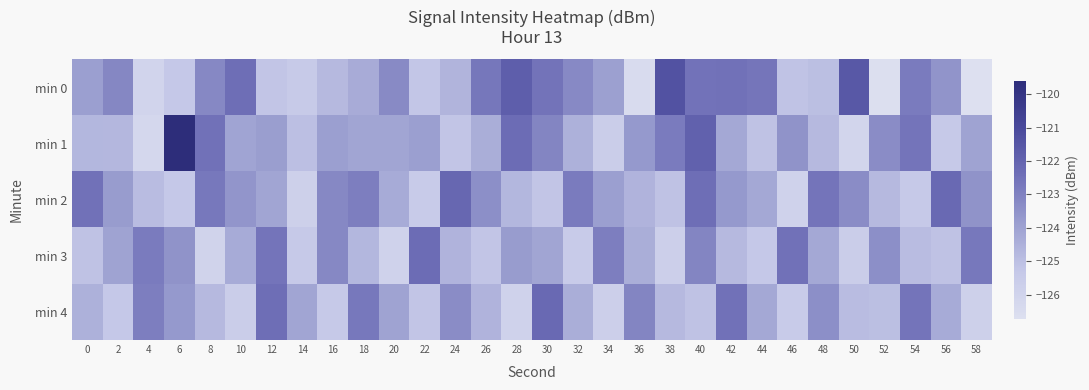

Reading right to left, what are all the values shown in this chart?

min 0: 58=-126.7	56=-123.6	54=-122.8	52=-126.7	50=-121.5	48=-125.0	46=-125.1	44=-122.6	42=-122.5	40=-122.5	38=-121.3	36=-126.5	34=-123.9	32=-123.2	30=-122.6	28=-121.8	26=-122.7	24=-124.6	22=-125.2	20=-123.3	18=-124.3	16=-124.8	14=-125.5	12=-125.2	10=-122.4	8=-123.2	6=-125.3	4=-126.0	2=-123.1	0=-123.9
min 1: 58=-124.0	56=-125.4	54=-122.6	52=-123.3	50=-126.1	48=-124.8	46=-123.5	44=-125.1	42=-124.2	40=-121.9	38=-122.8	36=-123.7	34=-125.6	32=-124.5	30=-123.1	28=-122.3	26=-124.4	24=-125.2	22=-123.9	20=-124.1	18=-124.1	16=-123.9	14=-125.0	12=-123.8	10=-124.1	8=-122.5	6=-119.6	4=-126.2	2=-124.7	0=-124.7
min 2: 58=-123.5	56=-122.2	54=-125.4	52=-124.8	50=-123.3	48=-122.6	46=-125.9	44=-124.2	42=-123.7	40=-122.4	38=-125.1	36=-124.6	34=-123.9	32=-122.8	30=-125.2	28=-124.7	26=-123.4	24=-122.1	22=-125.5	20=-124.3	18=-122.9	16=-123.2	14=-125.8	12=-124.1	10=-123.6	8=-122.7	6=-125.3	4=-124.9	2=-123.8	0=-122.5
min 3: 58=-122.7	56=-125.1	54=-124.9	52=-123.4	50=-125.6	48=-124.2	46=-122.5	44=-125.3	42=-124.8	40=-123.1	38=-125.7	36=-124.4	34=-122.9	32=-125.5	30=-124.1	28=-123.8	26=-125.2	24=-124.6	22=-122.3	20=-125.9	18=-124.7	16=-123.2	14=-125.4	12=-122.6	10=-124.3	8=-126.0	6=-123.5	4=-122.8	2=-124.0	0=-125.1
min 4: 58=-125.8	56=-124.3	54=-122.6	52=-125.0	50=-124.9	48=-123.4	46=-125.5	44=-124.2	42=-122.5	40=-125.1	38=-124.8	36=-123.1	34=-125.7	32=-124.4	30=-122.2	28=-125.9	26=-124.6	24=-123.3	22=-125.2	20=-124.0	18=-122.7	16=-125.4	14=-124.1	12=-122.4	10=-125.6	8=-124.8	6=-123.7	4=-122.9	2=-125.3	0=-124.5